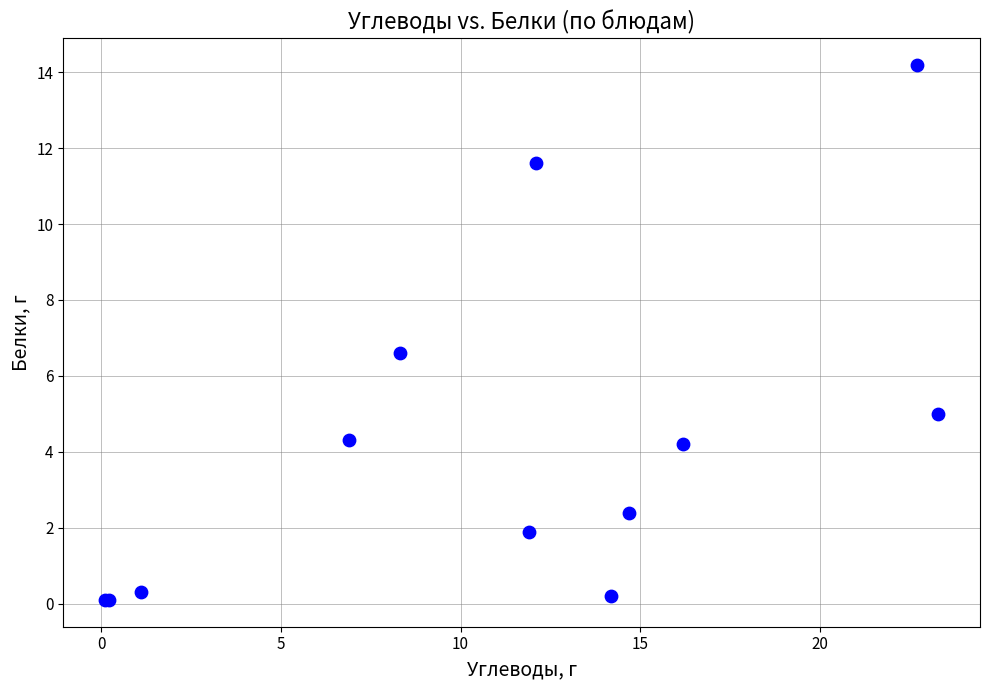

What Y value in the scatter plot is closest to 7?

6.6